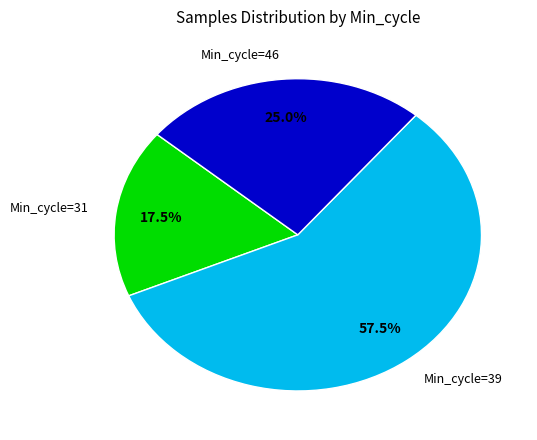

What is the total percentage of Min_cycle=39 and Min_cycle=46?

82.5%